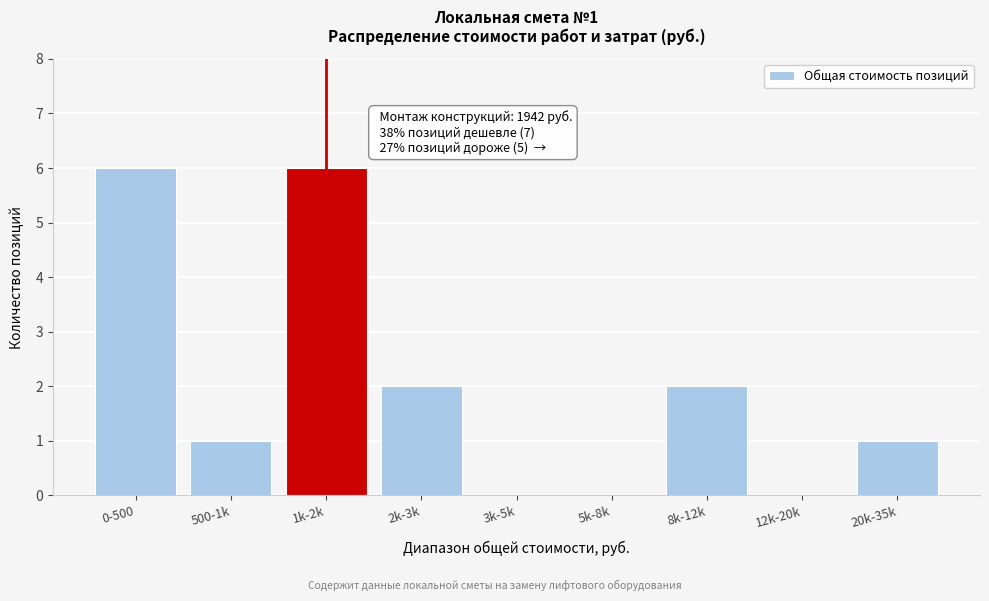

Reading right to left, extract all data points from this chart.

20k-35k=1	12k-20k=0	8k-12k=2	5k-8k=0	3k-5k=0	2k-3k=2	1k-2k=6	500-1k=1	0-500=6